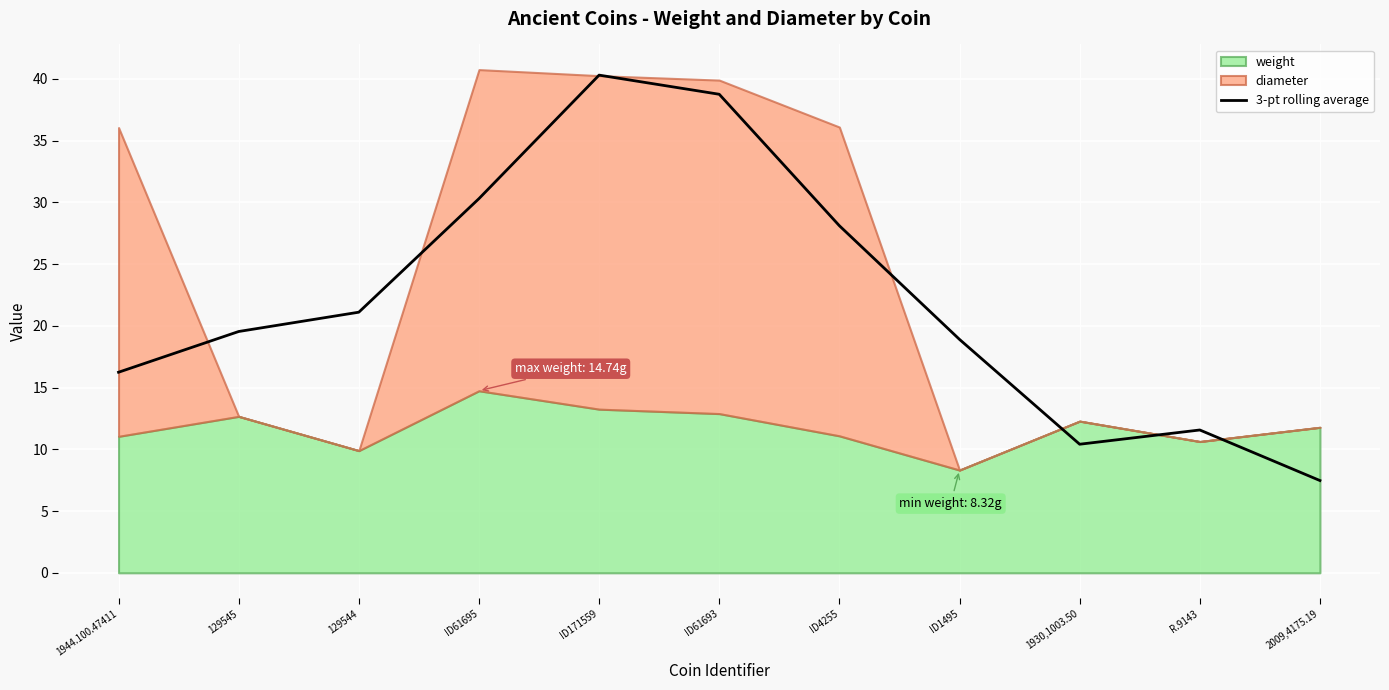

At which label is 3-pt rolling average closest to 23?

129544